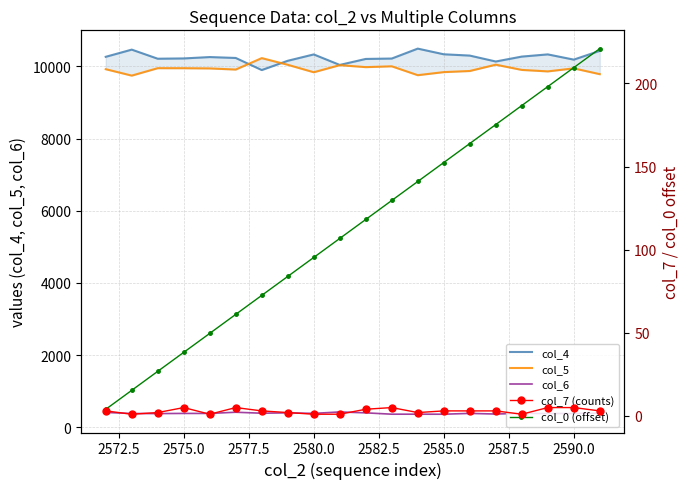

What is the highest value of the col_6 series?

426